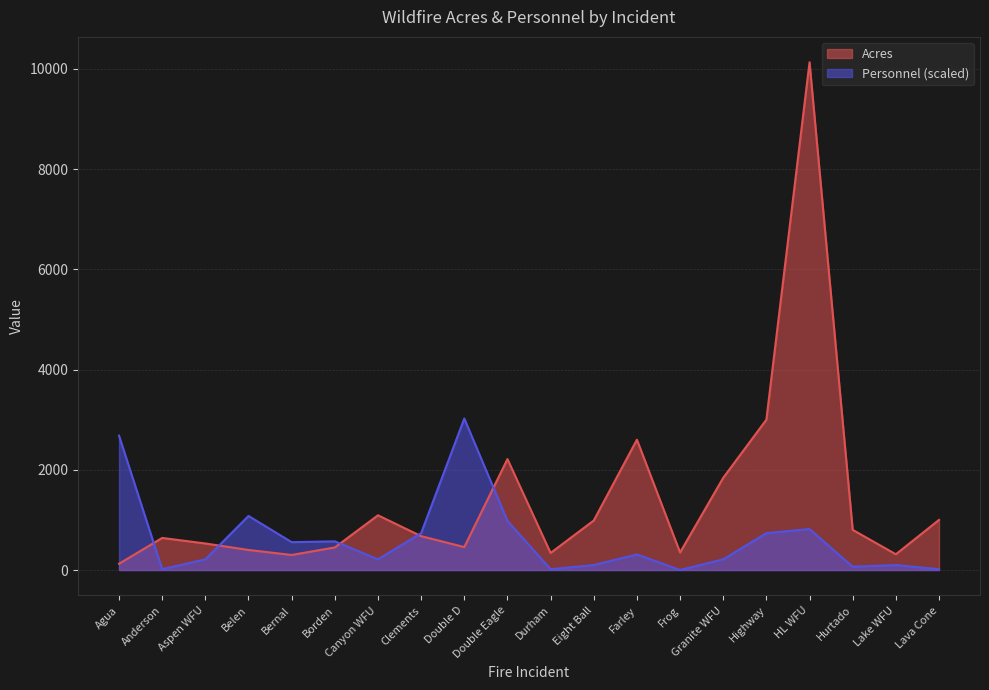

The Personnel series shows -1395.3 at Frog. True or false?

False